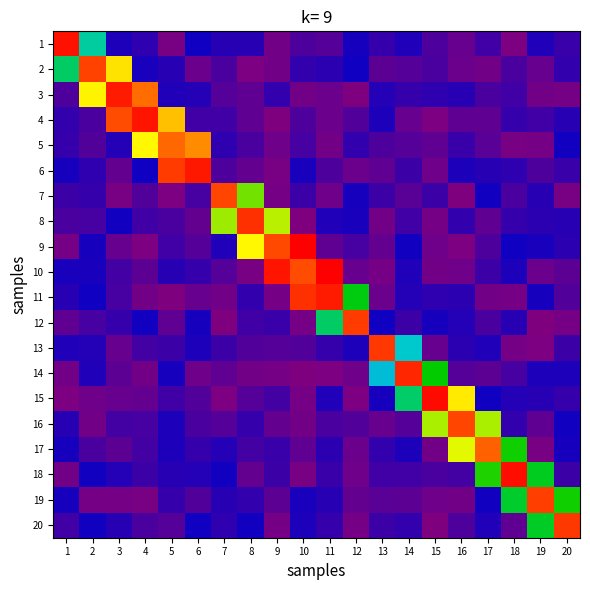

Reading left to right, what are all the values shown in this chart?

1: 1=22.5	2=10.6	3=2.6	4=2.1	5=0.3	6=2.9	7=2.3	8=2.4	9=0.4	10=1.4	11=1.1	12=2.8	13=1.9	14=2.5	15=1.3	16=0.7	17=1.7	18=0.2	19=2.5	20=1.9
2: 1=11.6	2=21.3	3=17.1	4=2.7	5=2.3	6=0.6	7=1.4	8=0.1	9=0.5	10=2.0	11=2.2	12=2.9	13=1.0	14=1.1	15=1.4	16=0.6	17=0.4	18=1.4	19=0.7	20=2.0
3: 1=1.3	2=16.7	3=22.3	4=20.2	5=2.5	6=2.4	7=1.2	8=0.9	9=2.0	10=0.4	11=0.6	12=0.0	13=2.4	14=2.0	15=2.1	16=2.3	17=1.4	18=1.7	19=0.4	20=0.3
4: 1=2.0	2=1.4	3=21.0	4=22.5	5=18.0	6=1.7	7=1.7	8=0.9	9=0.1	10=1.3	11=0.6	12=1.2	13=2.6	14=0.7	15=0.2	16=0.8	17=0.9	18=2.0	19=1.7	20=2.4
5: 1=2.0	2=1.2	3=2.4	4=16.6	5=20.3	6=19.4	7=2.2	8=1.4	9=0.5	10=1.5	11=0.5	12=2.1	13=1.3	14=1.1	15=0.9	16=1.9	17=1.1	18=0.3	19=0.4	20=2.9
6: 1=2.7	2=2.1	3=0.8	4=2.9	5=21.5	6=22.3	7=1.3	8=0.8	9=0.3	10=2.7	11=1.4	12=0.6	13=0.9	14=1.7	15=0.5	16=2.6	17=2.3	18=2.2	19=1.3	20=1.9
7: 1=1.8	2=1.9	3=0.3	4=1.2	5=0.1	6=1.5	7=21.2	8=14.6	9=0.3	10=1.8	11=0.5	12=2.8	13=1.7	14=1.0	15=1.8	16=0.1	17=2.9	18=1.4	19=2.3	20=0.2
8: 1=1.5	2=1.5	3=2.8	4=1.7	5=1.4	6=0.8	7=15.2	8=21.8	9=15.5	10=0.1	11=2.5	12=2.7	13=0.4	14=1.7	15=0.3	16=2.0	17=0.8	18=2.0	19=2.2	20=2.3
9: 1=0.3	2=2.7	3=0.7	4=0.1	5=1.7	6=1.1	7=2.5	8=16.6	9=21.1	10=23.0	11=0.9	12=1.5	13=0.8	14=2.8	15=0.5	16=0.1	17=1.3	18=3.0	19=2.7	20=2.2
10: 1=2.7	2=2.7	3=1.6	4=0.9	5=2.3	6=2.0	7=1.1	8=0.3	9=22.4	10=21.0	11=23.0	12=0.7	13=0.4	14=2.5	15=0.5	16=0.5	17=1.8	18=2.6	19=0.6	20=0.9
11: 1=2.3	2=2.9	3=1.5	4=0.4	5=0.0	6=0.7	7=0.4	8=2.0	9=0.4	10=21.7	11=22.3	12=12.9	13=0.6	14=2.4	15=2.1	16=2.2	17=0.4	18=0.4	19=2.8	20=1.2
12: 1=0.9	2=1.5	3=2.0	4=2.9	5=0.9	6=2.8	7=0.1	8=1.7	9=1.9	10=0.3	11=11.6	12=21.4	13=2.9	14=1.8	15=2.8	16=2.4	17=1.4	18=2.4	19=0.1	20=0.3
13: 1=2.5	2=2.4	3=0.7	4=1.6	5=1.8	6=2.6	7=1.8	8=1.2	9=1.1	10=1.3	11=2.0	12=2.6	13=21.6	14=9.8	15=0.7	16=2.2	17=2.4	18=0.3	19=0.2	20=1.8
14: 1=0.4	2=2.5	3=0.9	4=0.4	5=2.8	6=0.5	7=0.9	8=0.5	9=0.3	10=0.1	11=0.2	12=0.5	13=9.2	14=22.0	15=13.2	16=1.2	17=1.0	18=1.5	19=2.6	20=2.6
15: 1=0.1	2=0.5	3=0.7	4=0.7	5=1.7	6=1.2	7=0.1	8=1.1	9=1.6	10=0.3	11=2.5	12=0.2	13=2.8	14=11.5	15=22.7	16=17.0	17=2.9	18=2.4	19=2.3	20=1.9
16: 1=2.3	2=0.4	3=1.6	4=1.5	5=2.6	6=1.4	7=1.2	8=1.9	9=0.8	10=0.4	11=1.4	12=1.3	13=0.7	14=1.1	15=15.4	16=21.2	17=15.3	18=2.1	19=0.9	20=2.8
17: 1=2.7	2=1.4	3=1.0	4=1.6	5=2.5	6=2.0	7=2.4	8=1.6	9=1.9	10=0.9	11=2.2	12=0.6	13=2.1	14=2.6	15=0.4	16=16.0	17=20.5	18=13.4	19=0.3	20=2.8
18: 1=0.4	2=2.9	3=2.4	4=1.8	5=2.3	6=2.4	7=2.8	8=0.8	9=1.8	10=0.3	11=1.8	12=0.5	13=1.7	14=1.7	15=1.4	16=1.6	17=13.5	18=22.6	19=12.6	20=1.8
19: 1=2.8	2=0.4	3=0.4	4=0.3	5=2.0	6=1.3	7=2.3	8=2.0	9=1.0	10=2.7	11=2.3	12=0.8	13=1.1	14=0.9	15=0.5	16=0.4	17=2.8	18=12.5	19=21.3	20=13.4
20: 1=1.7	2=2.8	3=2.3	4=1.4	5=1.1	6=3.0	7=2.2	8=2.9	9=0.4	10=2.6	11=1.9	12=0.4	13=1.8	14=2.1	15=0.0	16=1.4	17=2.5	18=0.9	19=12.6	20=21.5